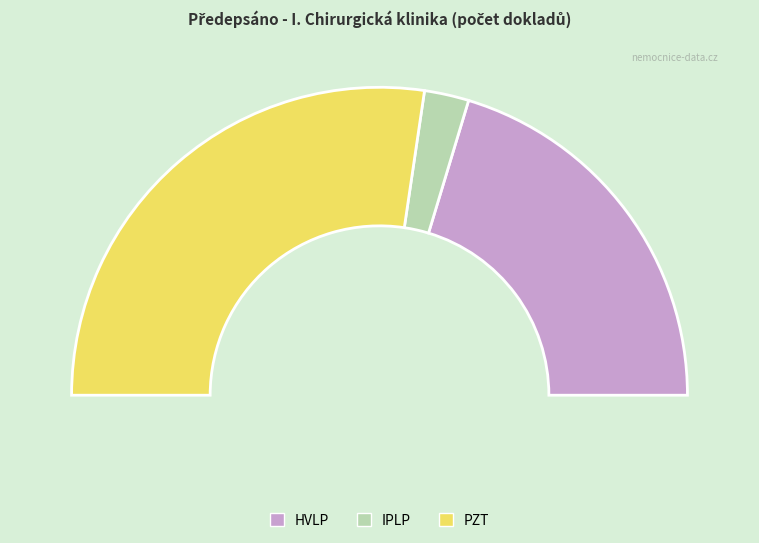

Rank the categories by value from lowest to highest.

IPLP, HVLP, PZT